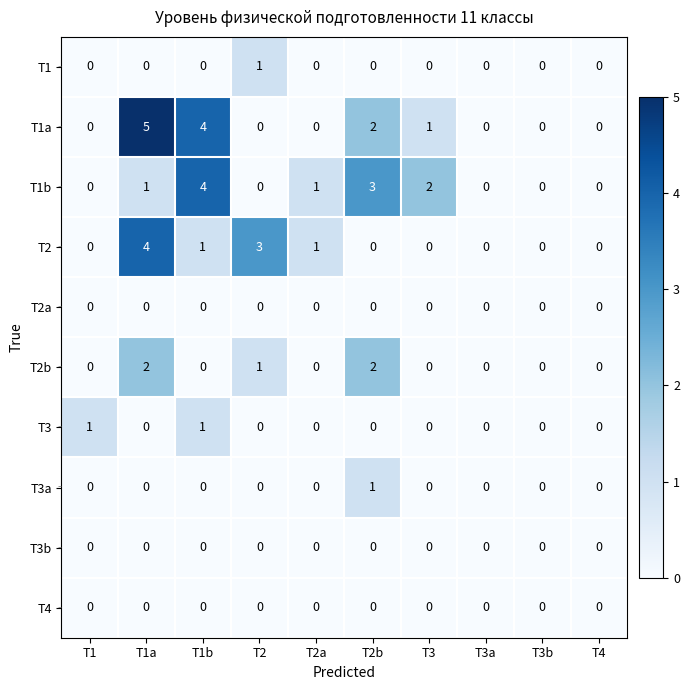

What is the greatest value displayed?

5